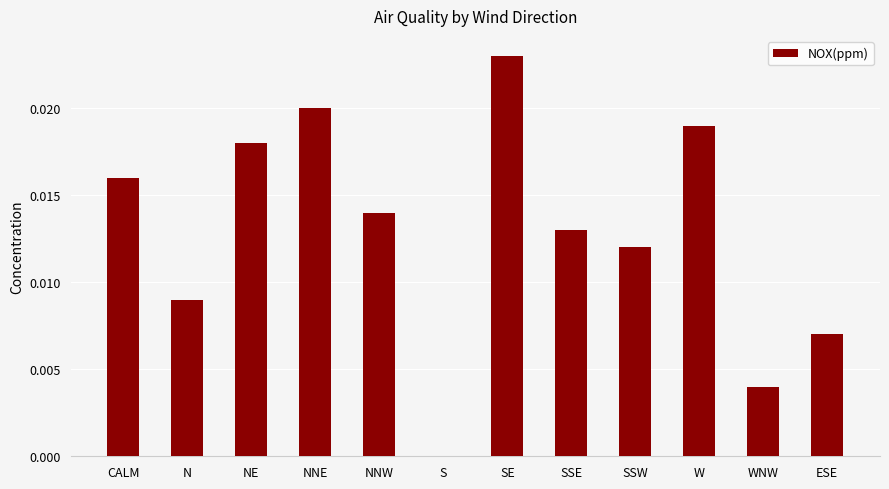

The chart shows a value of 0.0 at NNW. True or false?

True